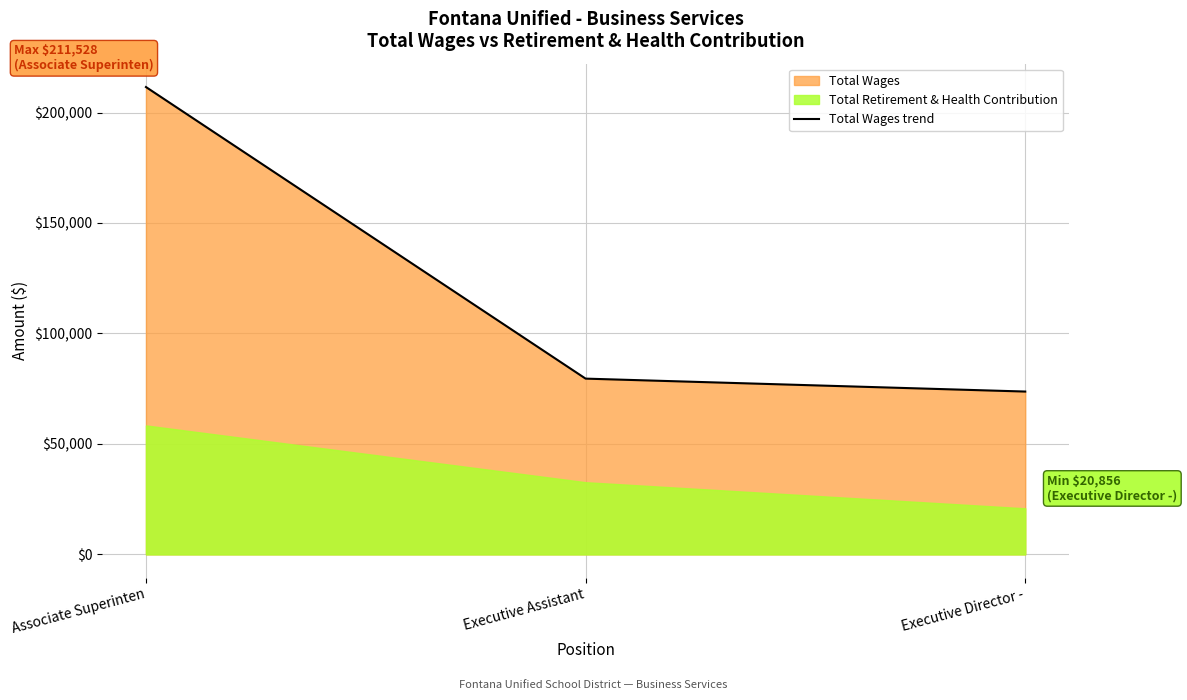

What is the maximum value shown in the chart?

211528